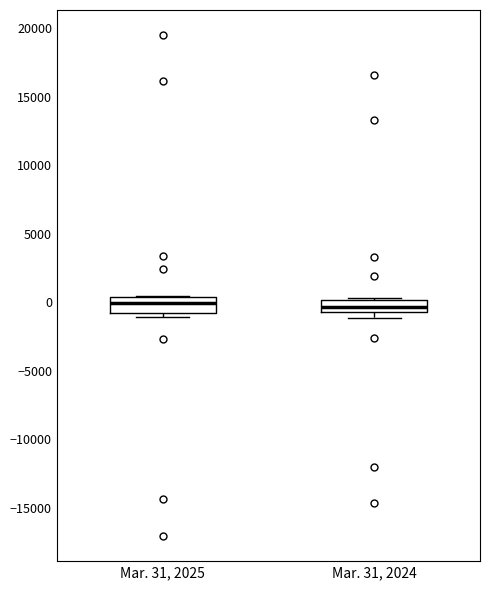

Reading left to right, read every box against the y-axis: the position of its median line, the range the box covers, and the ends of its whiskers. The values are not printed on the chart, so give them approximately, as read against the axis.

Mar. 31, 2025: median 0, box -1000 to 500, whiskers -1000 (just below the box's lower edge) to 500
Mar. 31, 2024: median -500 (inside the box), box -500 to 0, whiskers -1000 to 500